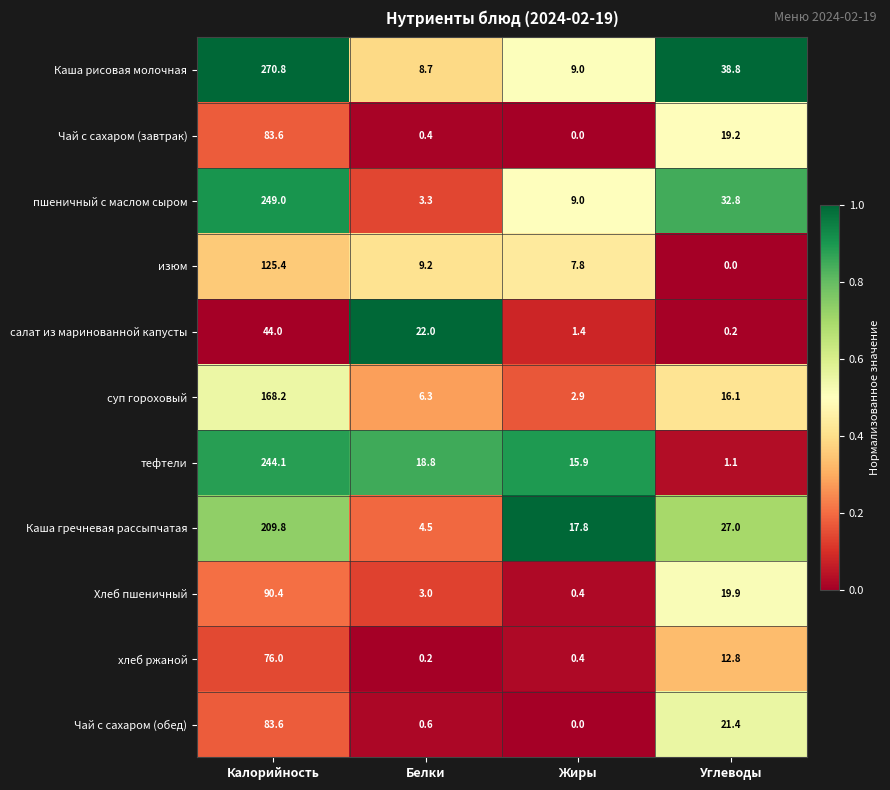

Between Белки and Жиры, which series saw the biggest shift?

салат из маринованной капусты